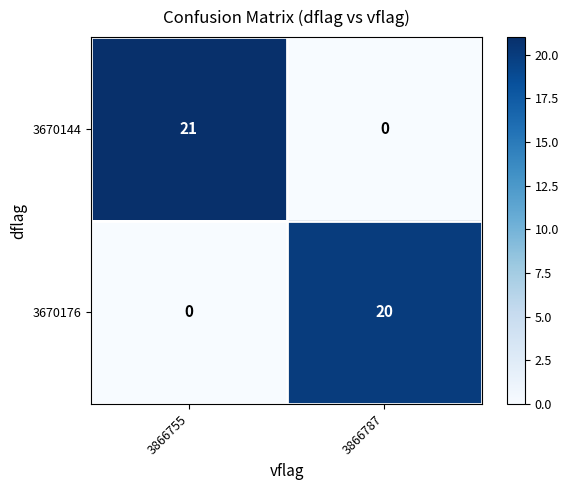

Which series changed the most between 3866755 and 3866787?

3670144